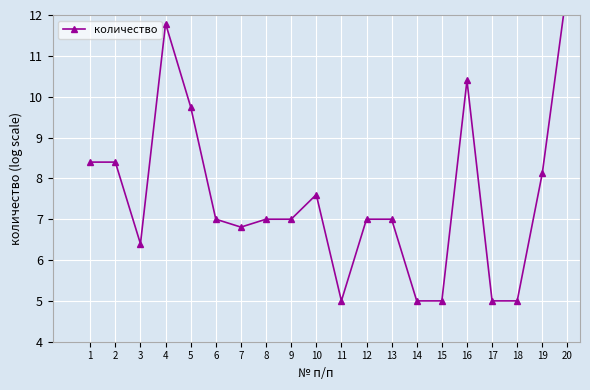

Approximately how many times larger is the value at 15 compared to 3?

0.8